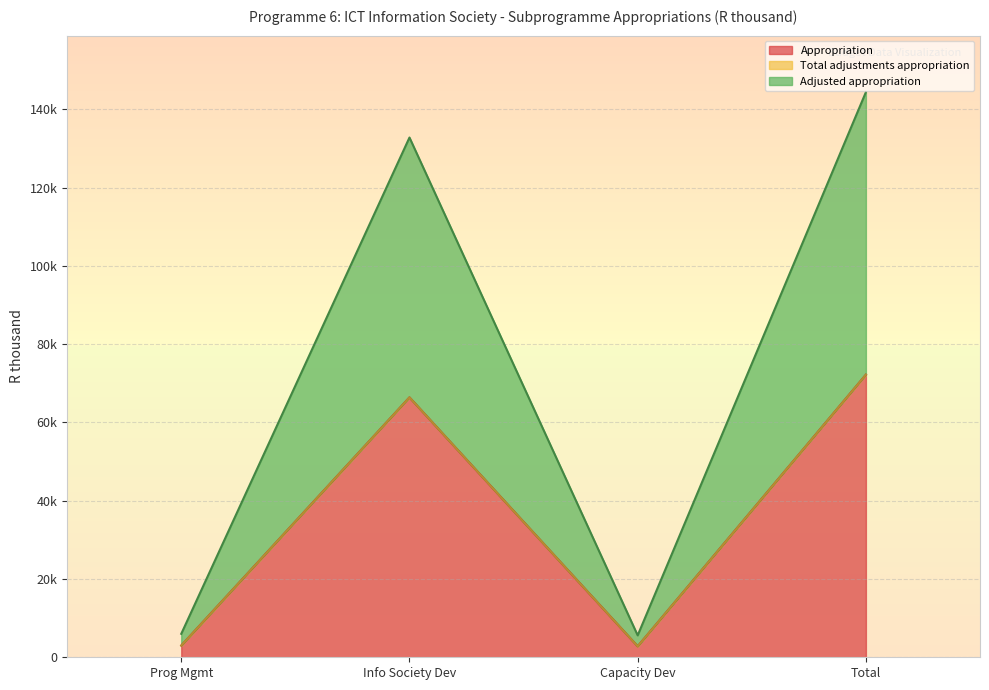

In Adjusted appropriation, how many points are higher than both neighbors (excluding endpoints)?

1